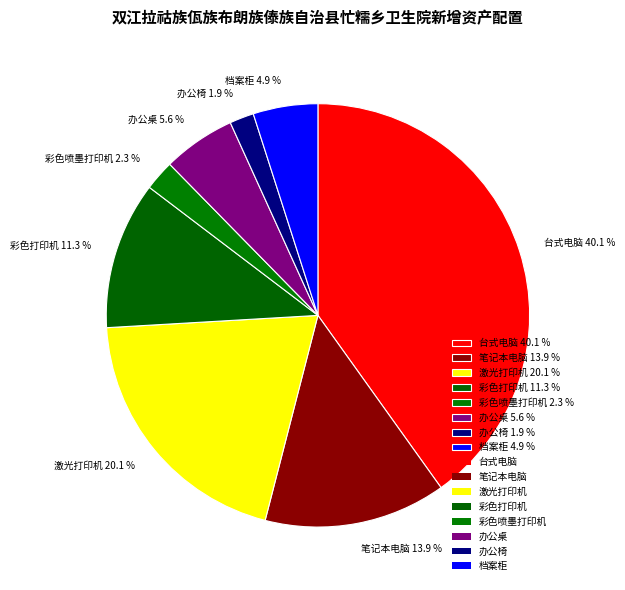

Does any single category account for the majority?

No